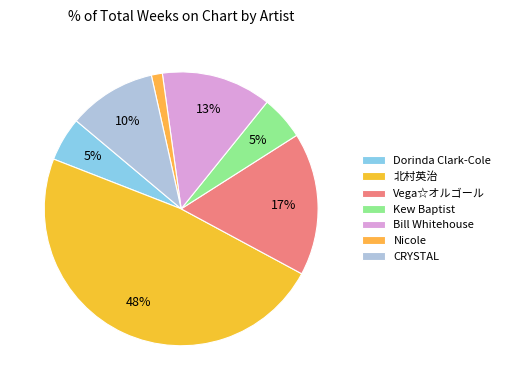

Is there a majority slice in this chart?

No